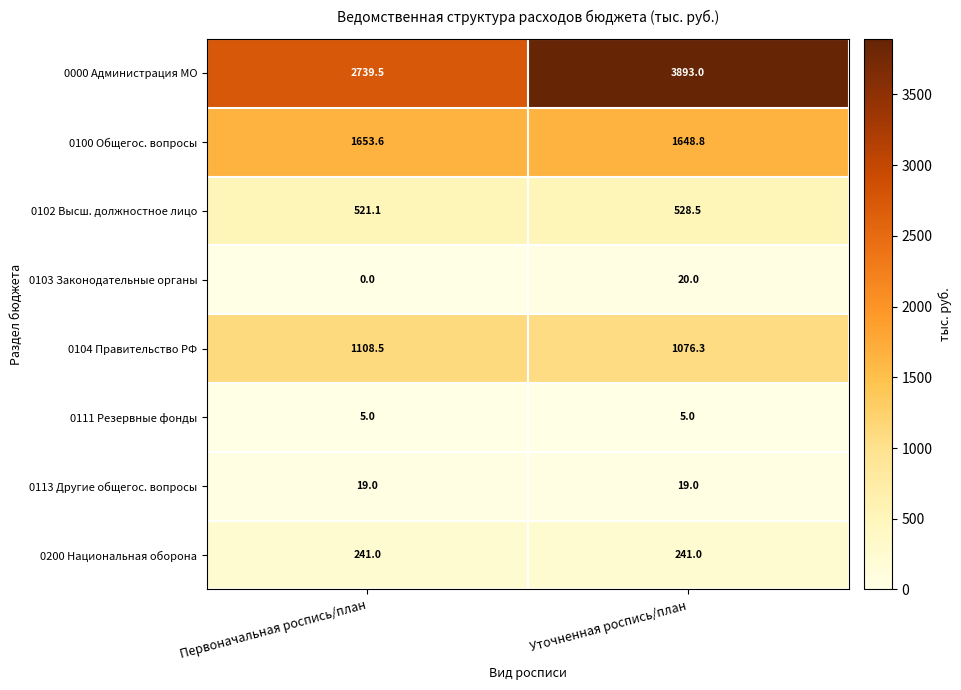

At which category is the sum across all series the highest?

Уточненная роспись/план